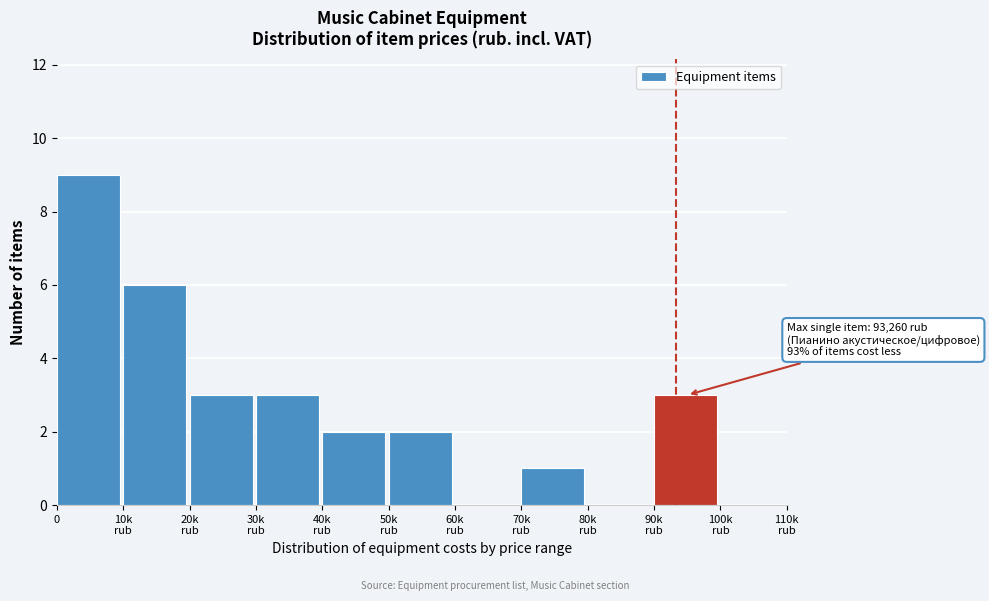

What is the greatest value displayed?

9